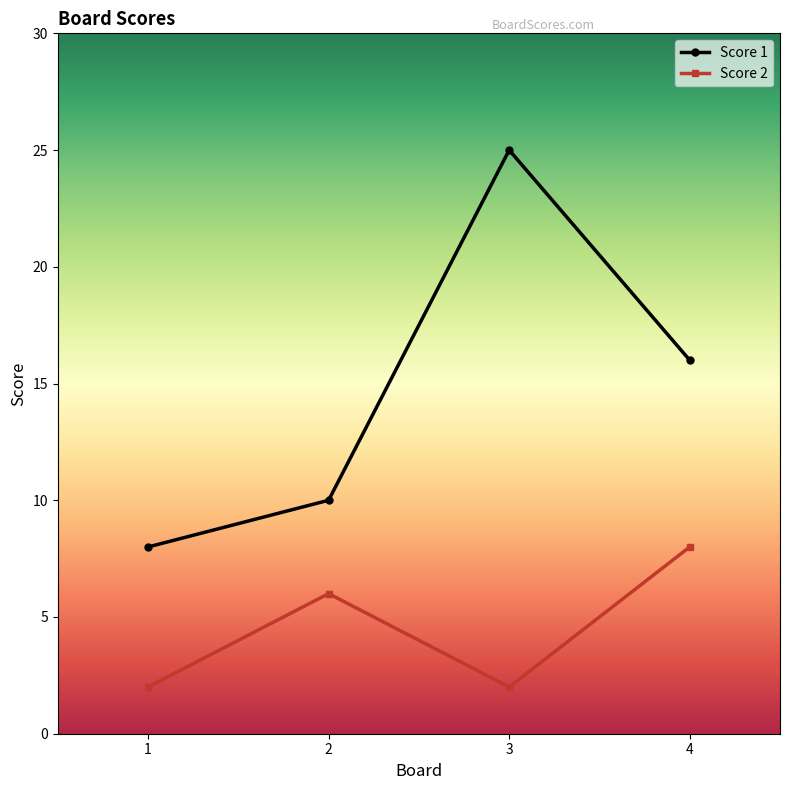

Does the chart display data point markers on the line(s)?

Yes